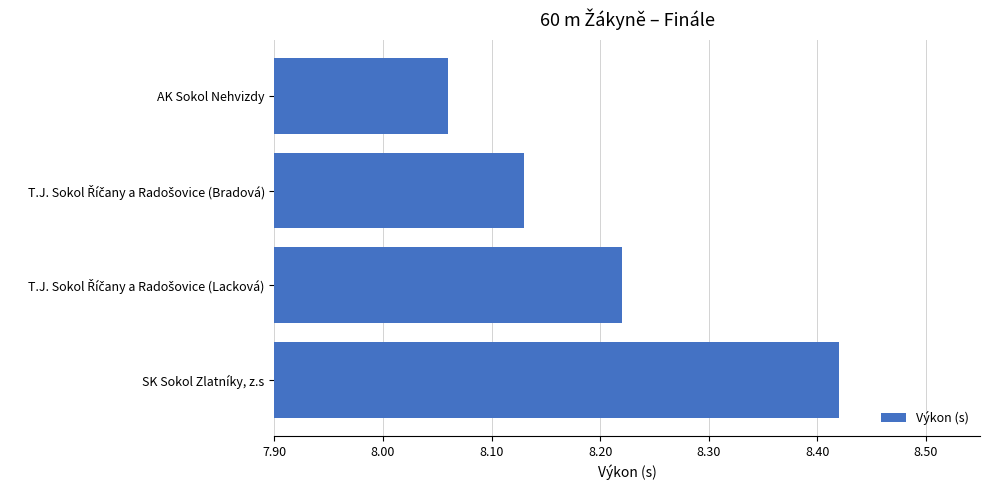

How many values are between 8 and 9?

4